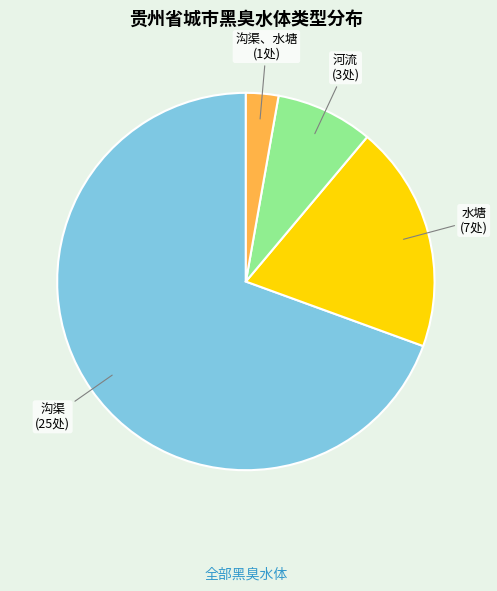

Combined, do 沟渠 and 水塘 account for over 50%?

Yes